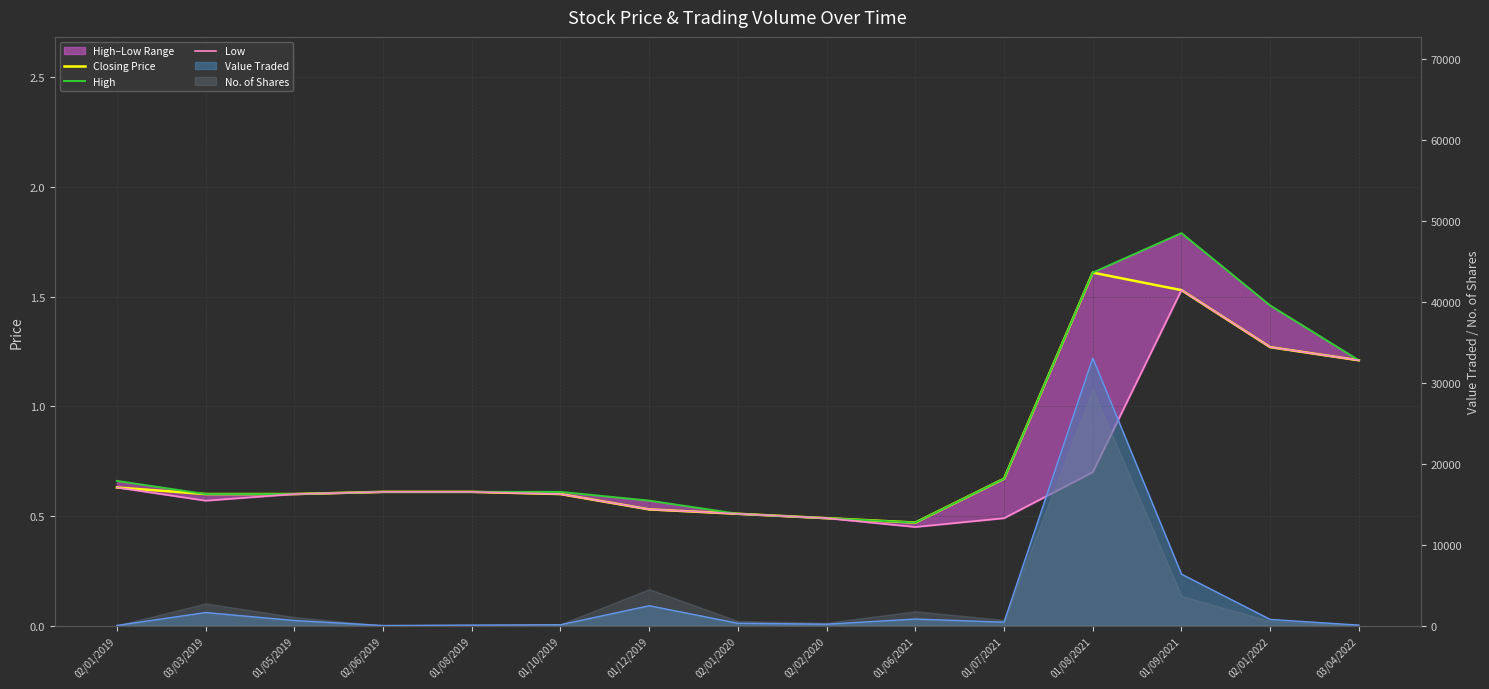

What is the highest value of the Closing Price series?

1.6